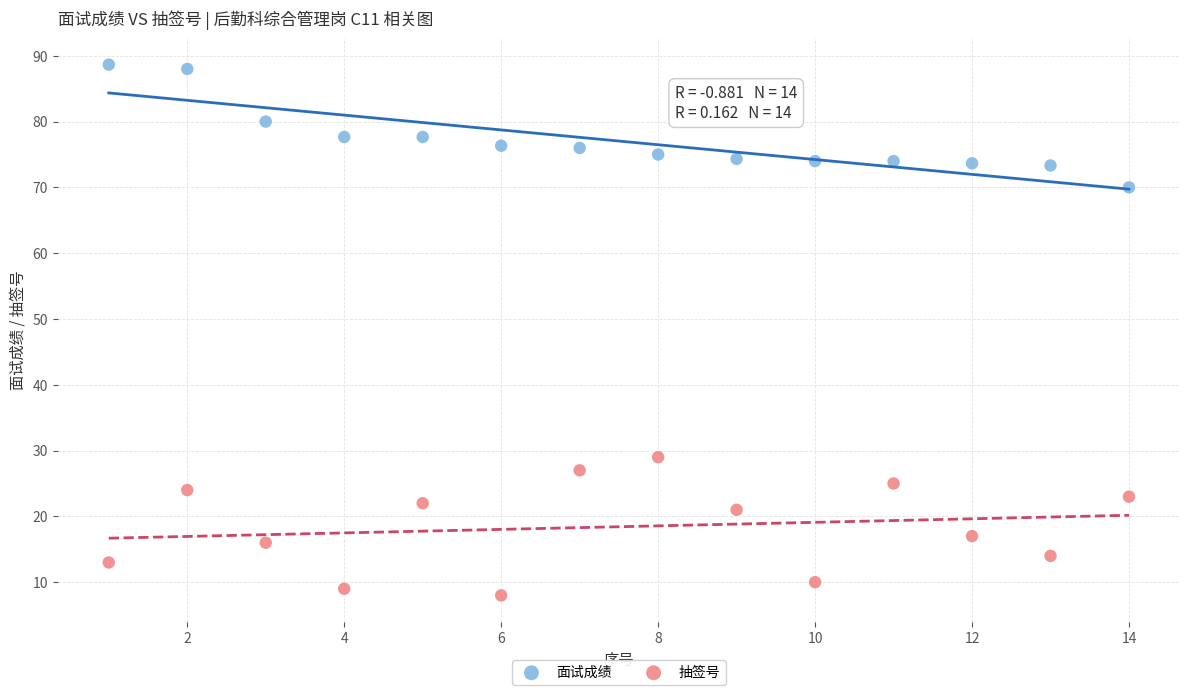

Which series reaches the minimum Y coordinate?

抽签号